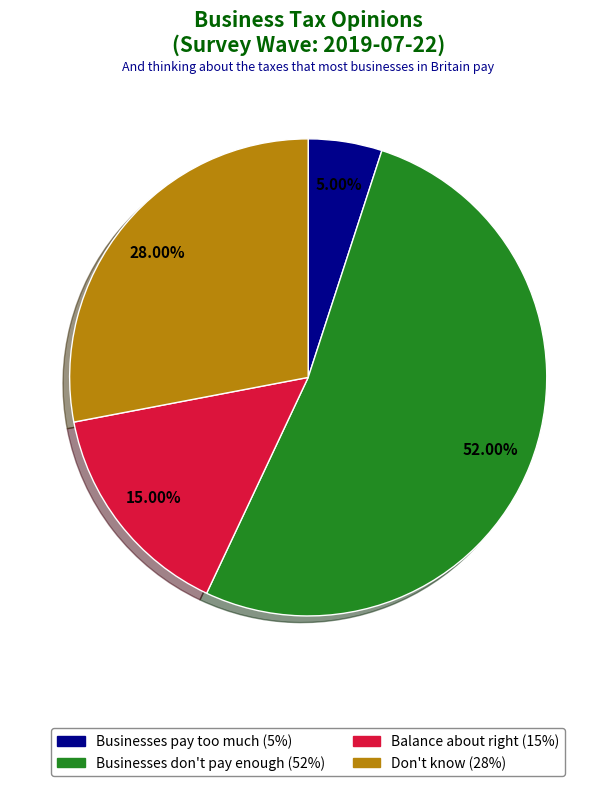

Is there any slice that represents more than half of the pie?

Yes